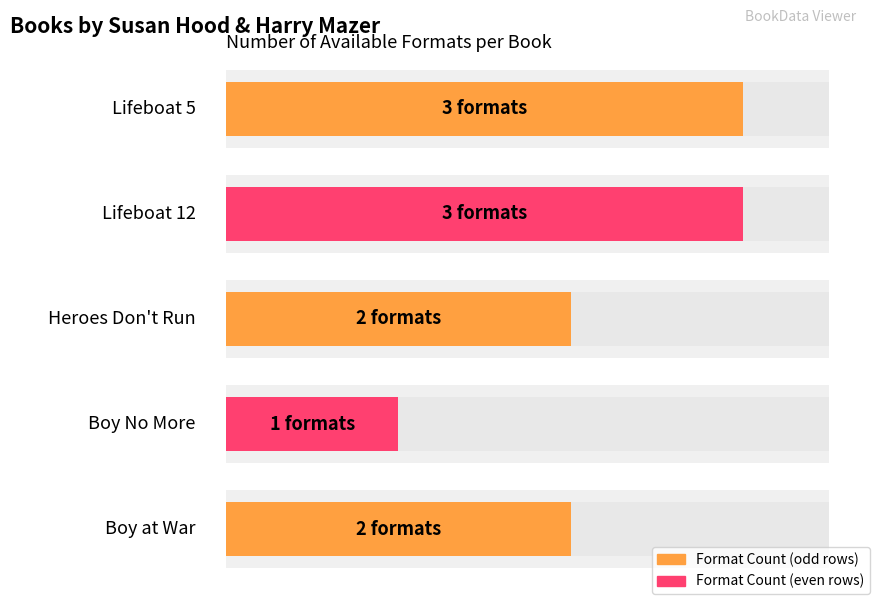

List the labels in order of value, smallest first.

Boy No More, Heroes Don't Run, Boy at War, Lifeboat 5, Lifeboat 12